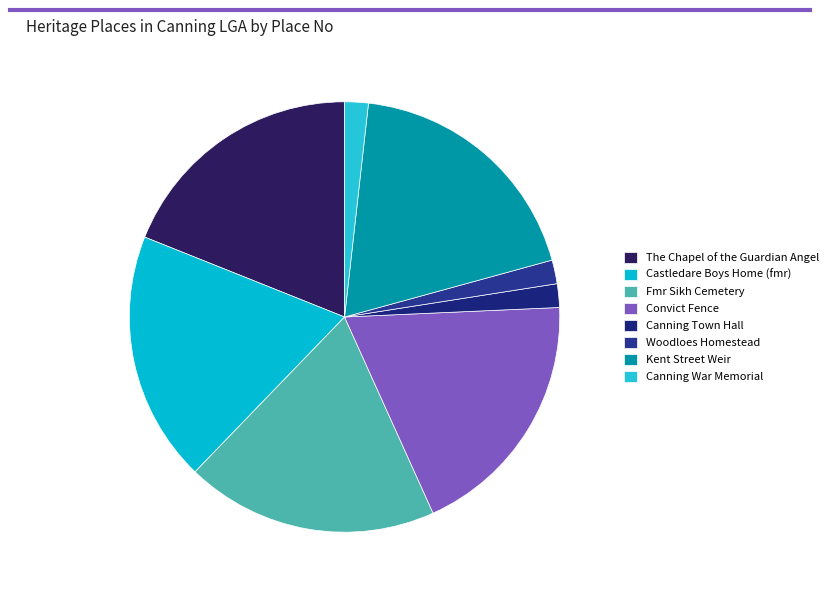

How many segments does this pie chart have?

8